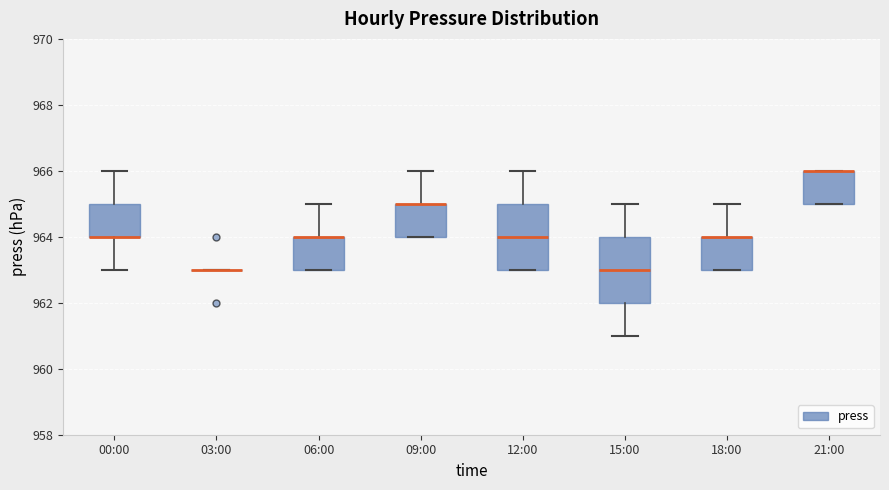

Where is the lower edge of the box for 12:00 on the y-axis? The values are not printed on the chart, so give them approximately, as read against the axis.

963